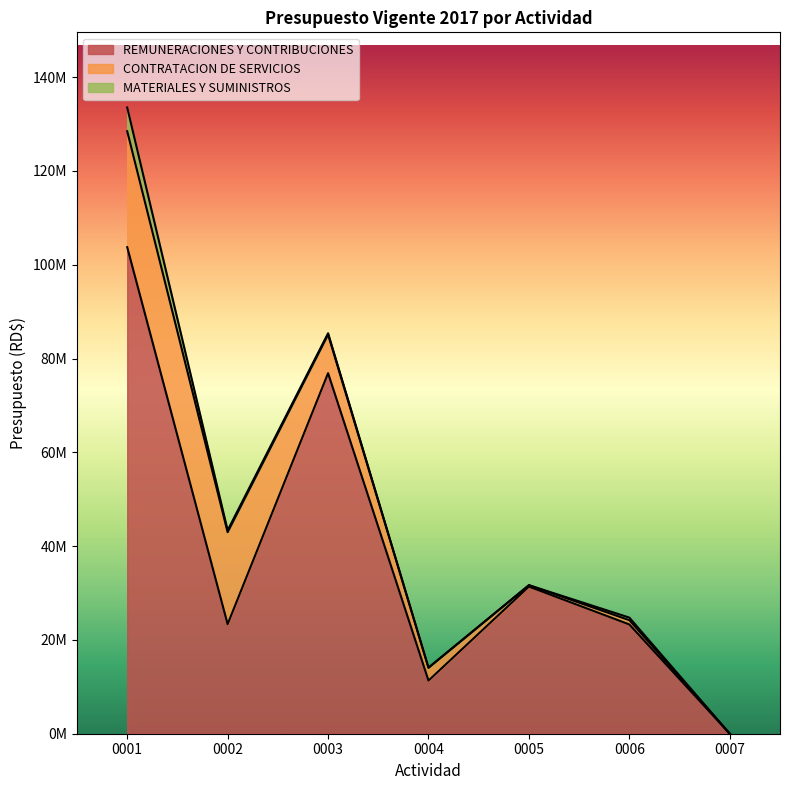

How many data points in REMUNERACIONES Y CONTRIBUCIONES are less than 23360182?

3